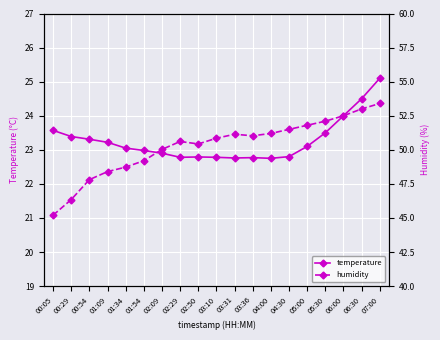

What is the value of the humidity point at the 13th from the left?

51.2